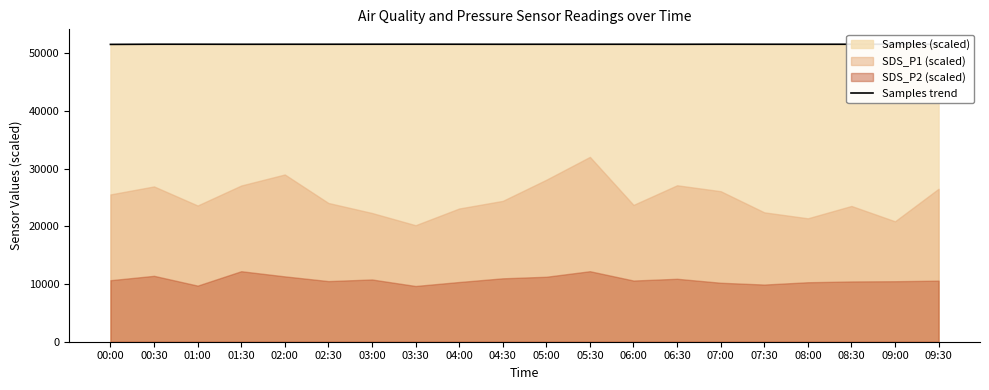

What is the difference between the values at 07:30 and 06:00?

1.3